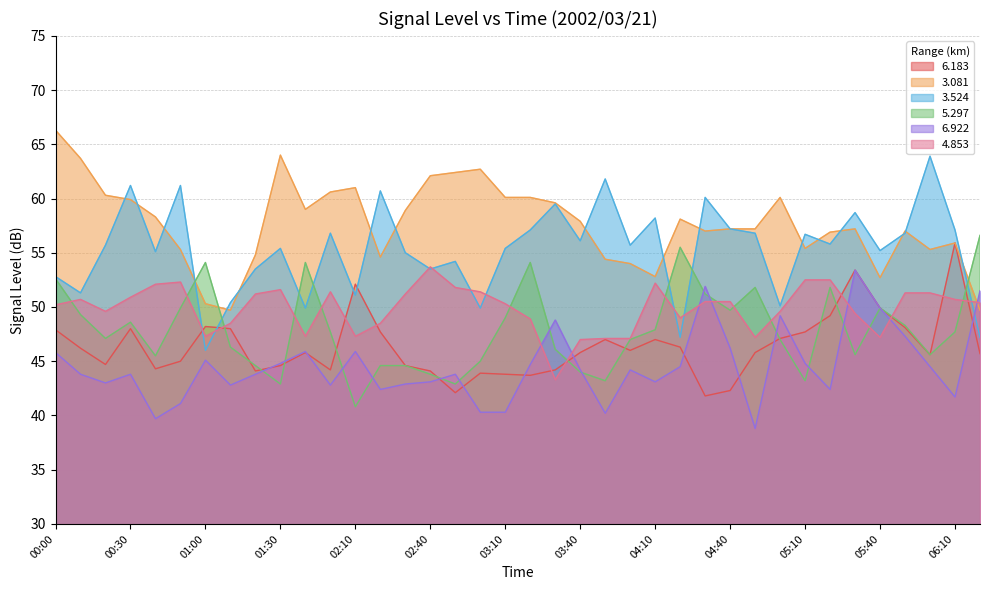

Is the value of   3.524 at 05:50 greater than the value of   4.853 at 06:20?

Yes